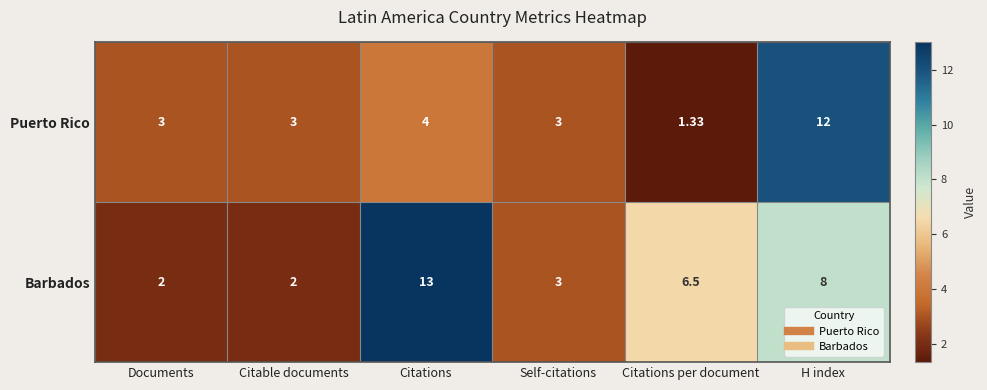

Rank the series by their average value, from highest to lowest.

Barbados, Puerto Rico